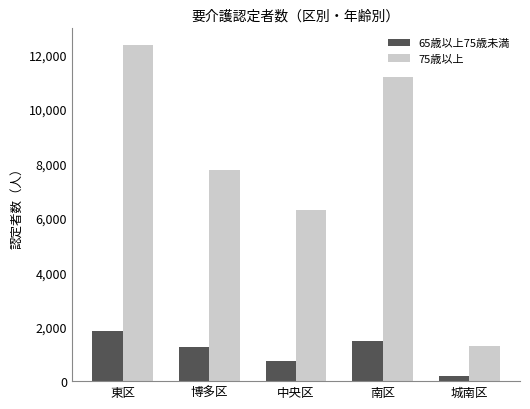

What is the value of the 75歳以上 bar at the 4th from the left?

11178